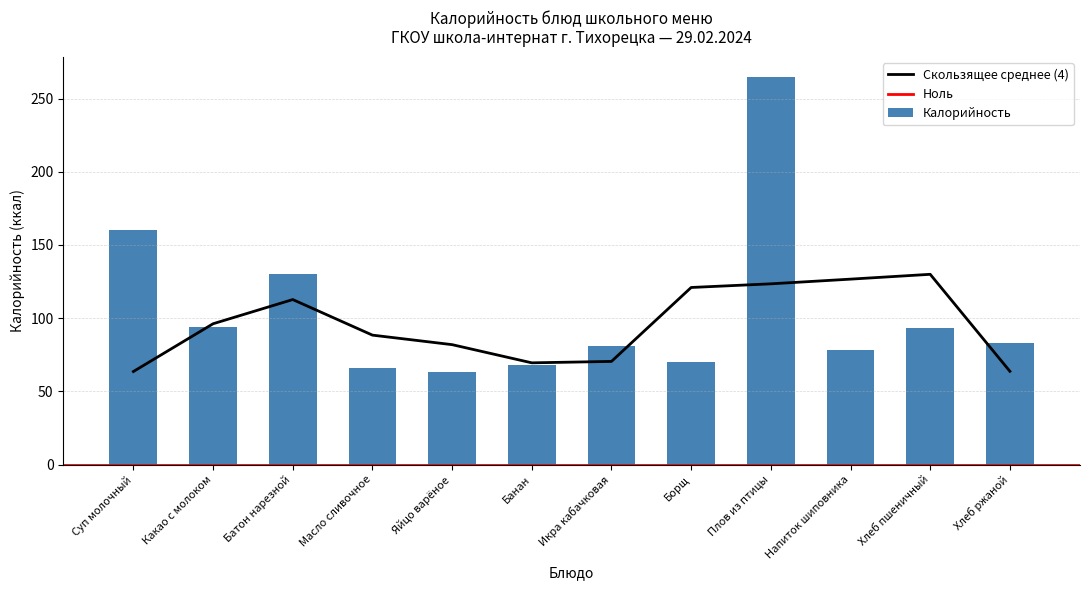

True or false: Скользящее среднее (4) has a value of 112.7 at Батон нарезной.

True